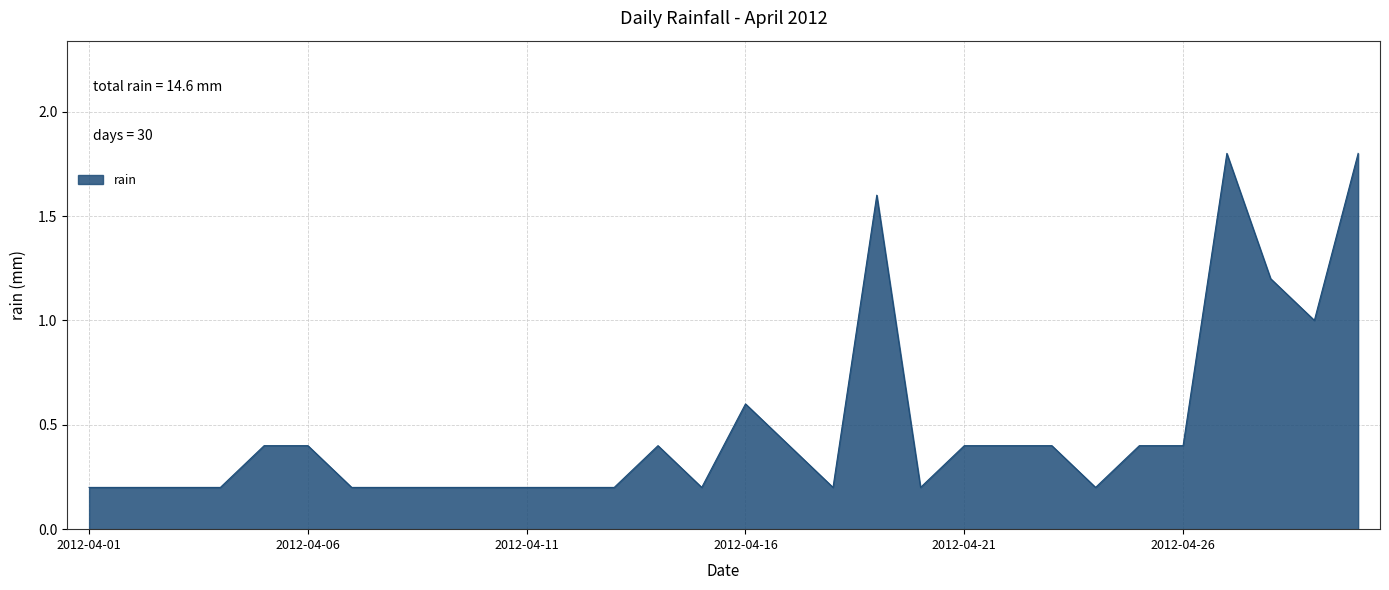

What is the maximum value shown in the chart?

1.8